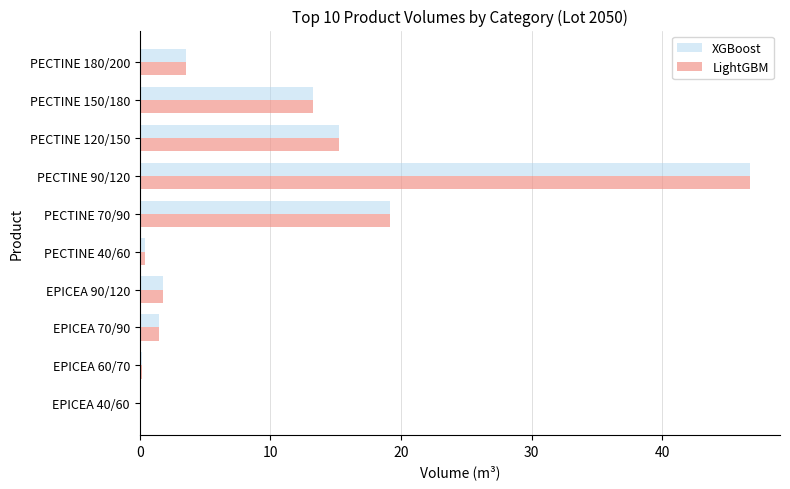

What is the maximum value for XGBoost?

46.7